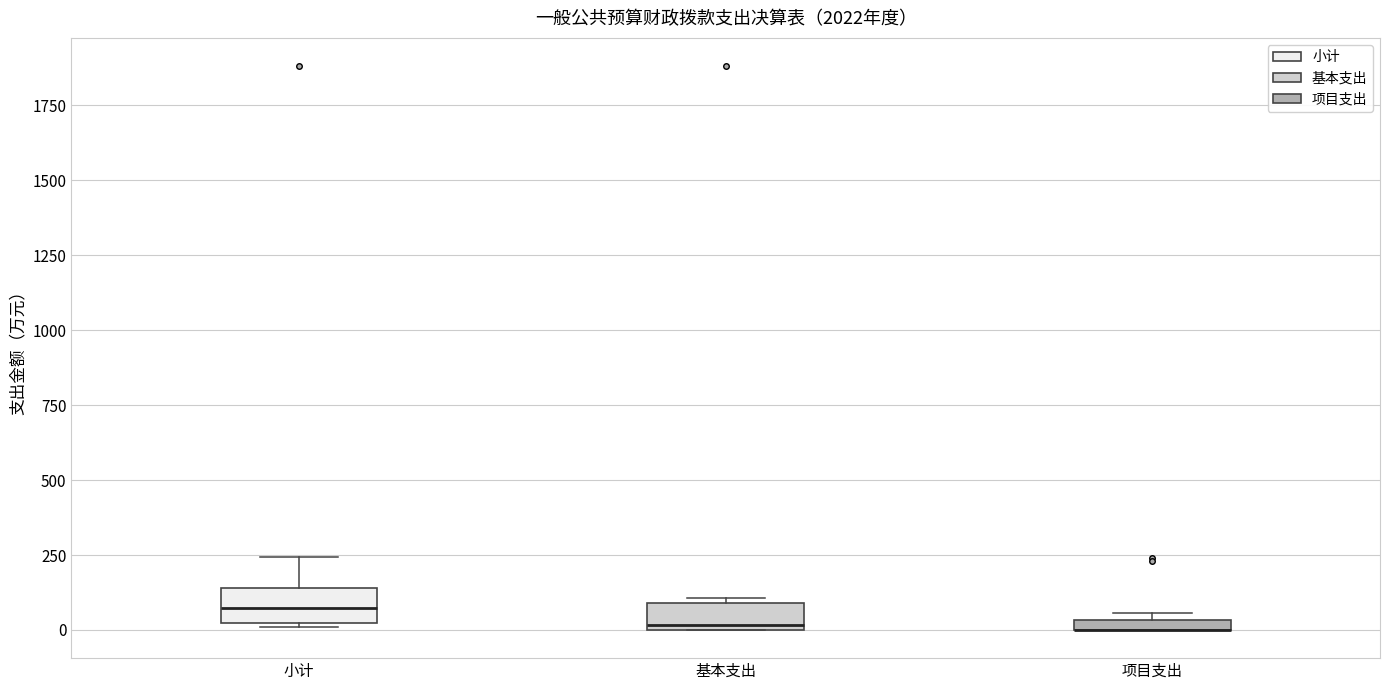

Where is the lower edge of the box for 基本支出 on the y-axis? The values are not printed on the chart, so give them approximately, as read against the axis.

0